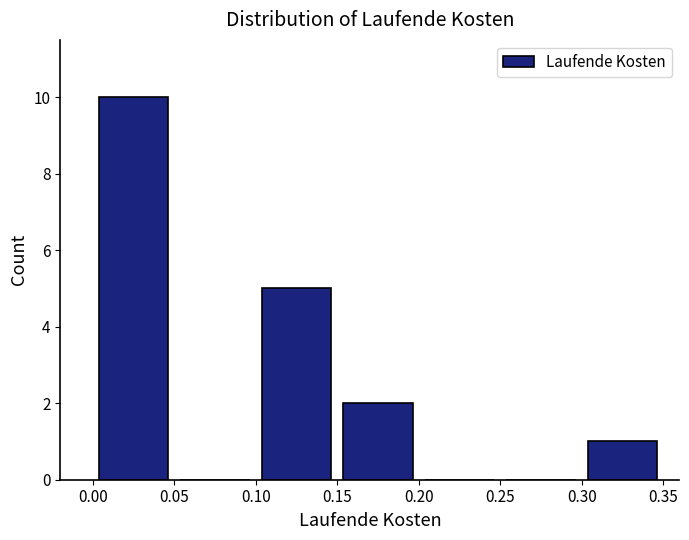

Reading left to right, list every bar in this chart as the range it spans on the x-axis followed by its height. The values are not printed on the chart, so give them approximately, as read against the axis.

0.00 to 0.05: 10
0.05 to 0.10: 0
0.10 to 0.15: 5
0.15 to 0.20: 2
0.20 to 0.25: 0
0.25 to 0.30: 0
0.30 to 0.35: 1